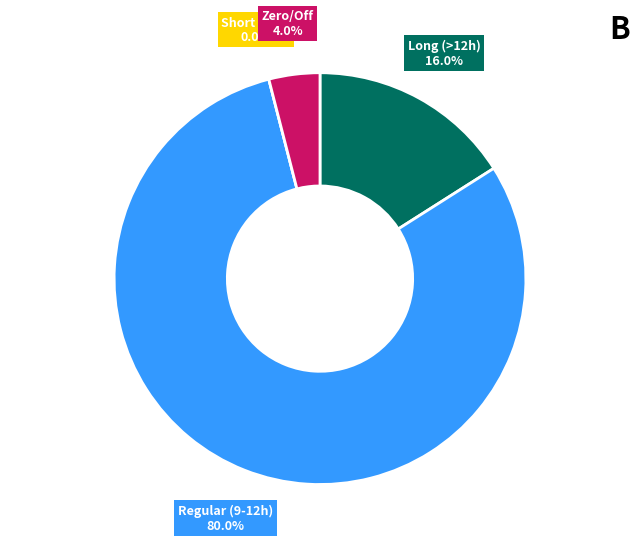

Combined, do 6 and 12 account for over 50%?

No